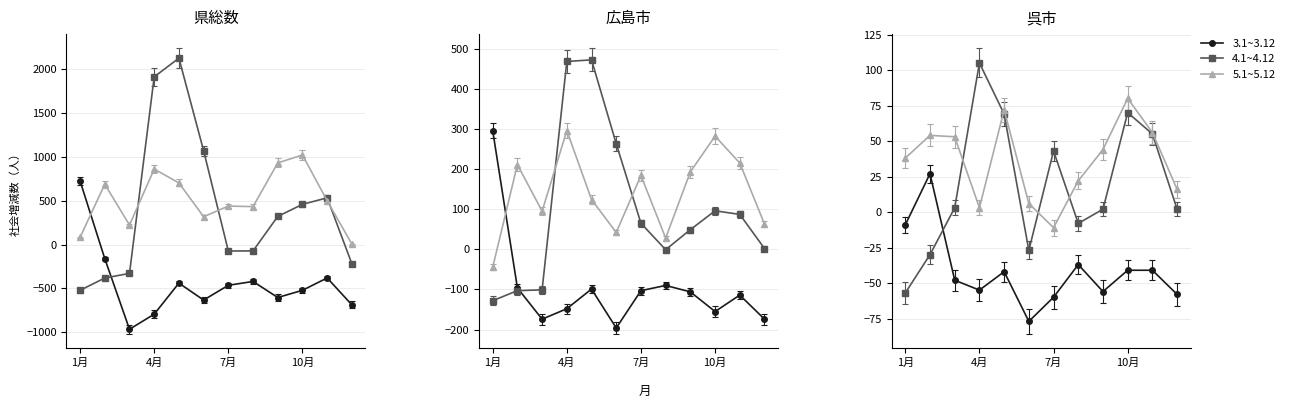

List the labels in order of 3.1~3.12 value, smallest first.

3月, 4月, 12月, 6月, 9月, 10月, 7月, 5月, 8月, 11月, 2月, 1月